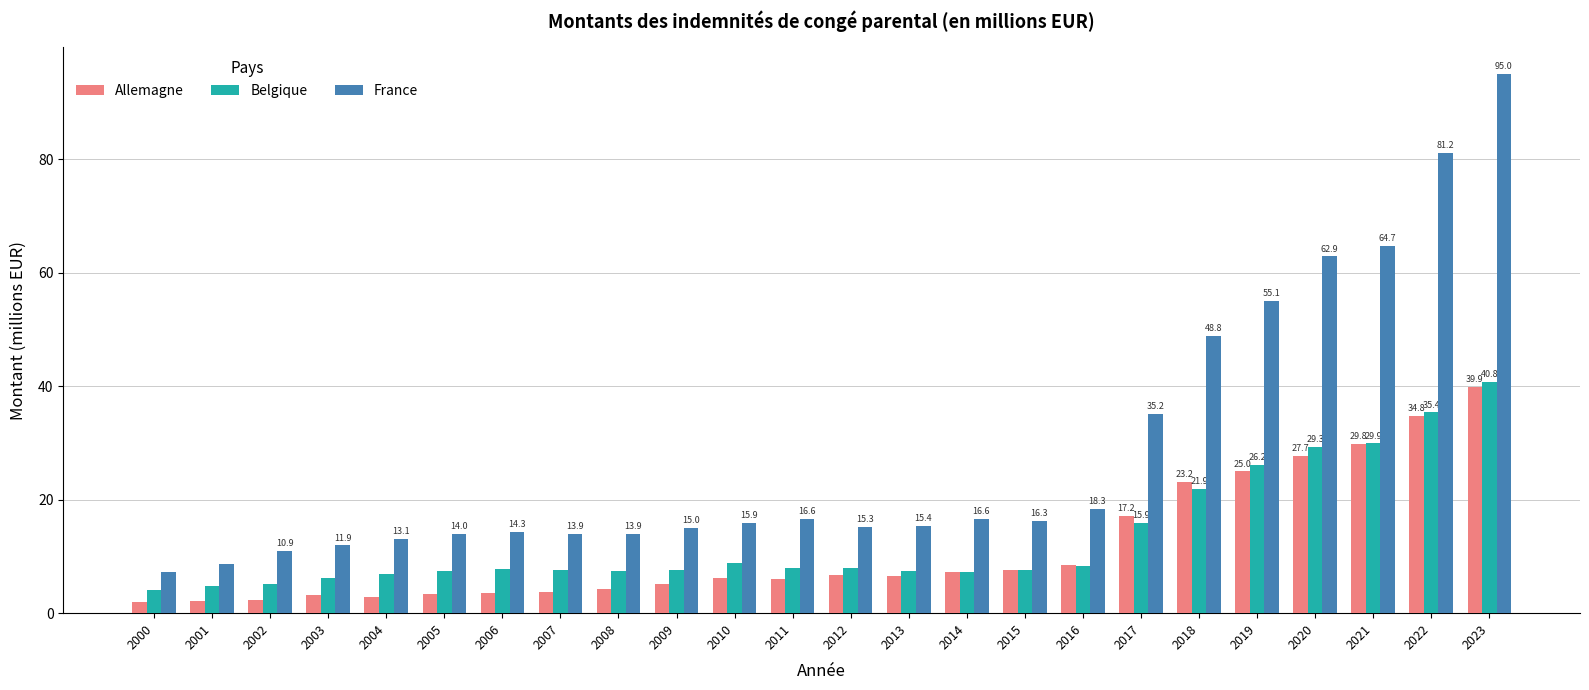

Is it true that Belgique equals 15.9 at 2017?

True